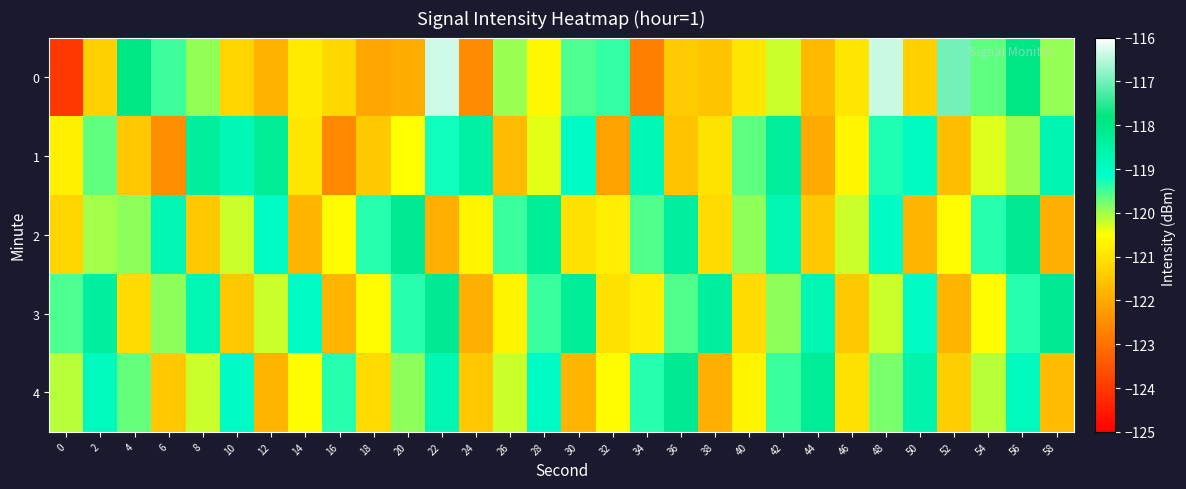

At which category is the sum across all series the highest?

56